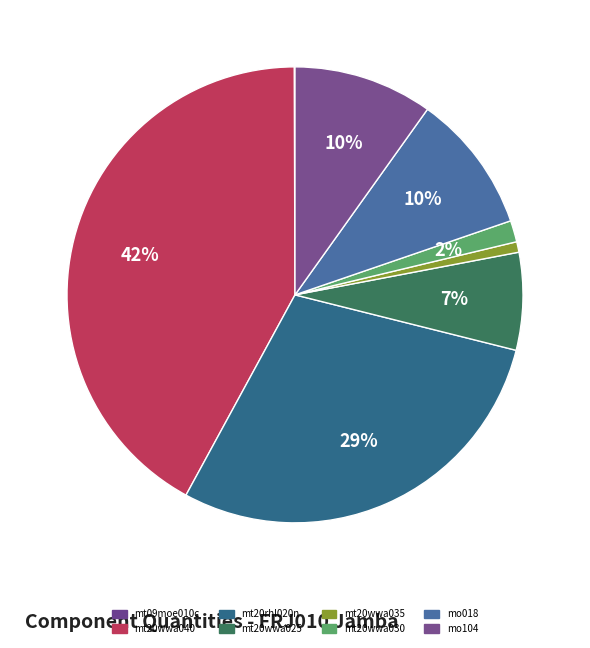

Is the sum of mt20wwa035 and mt09moe010c greater than half?

No